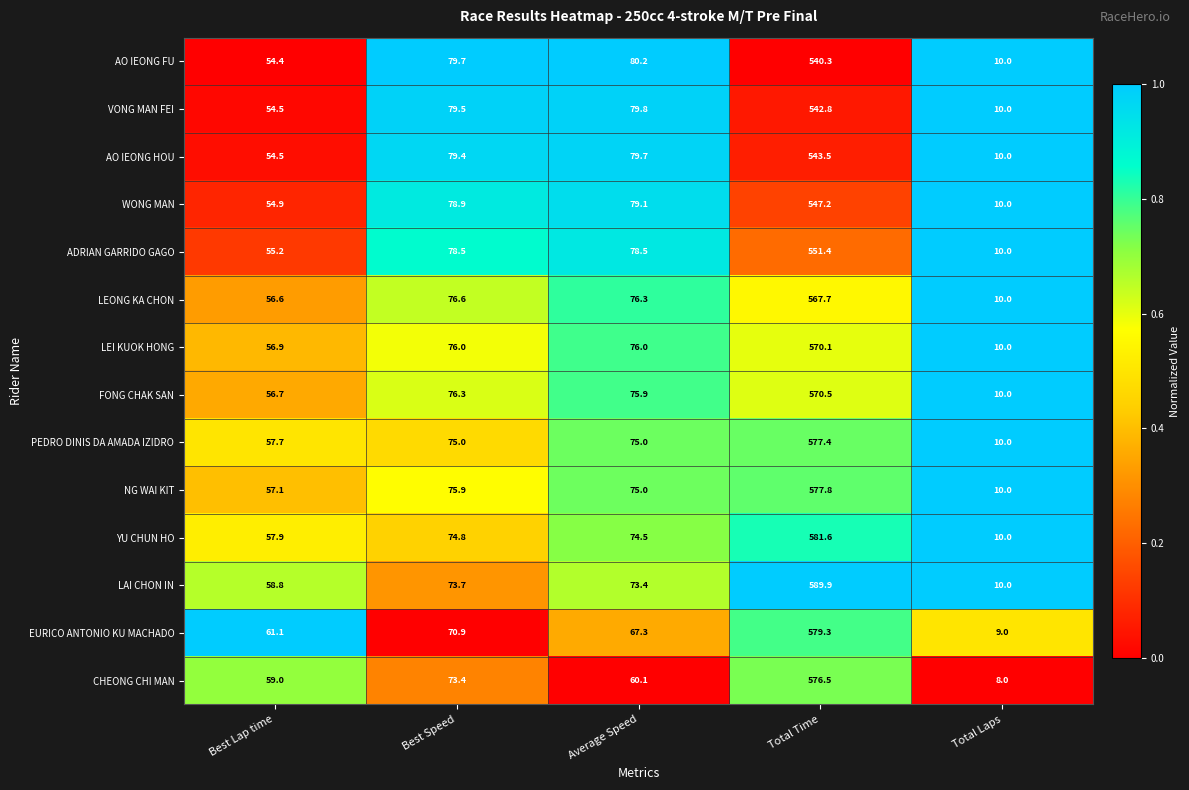

What is the difference between the maximum and minimum values in the LAI CHON IN series?

579.9